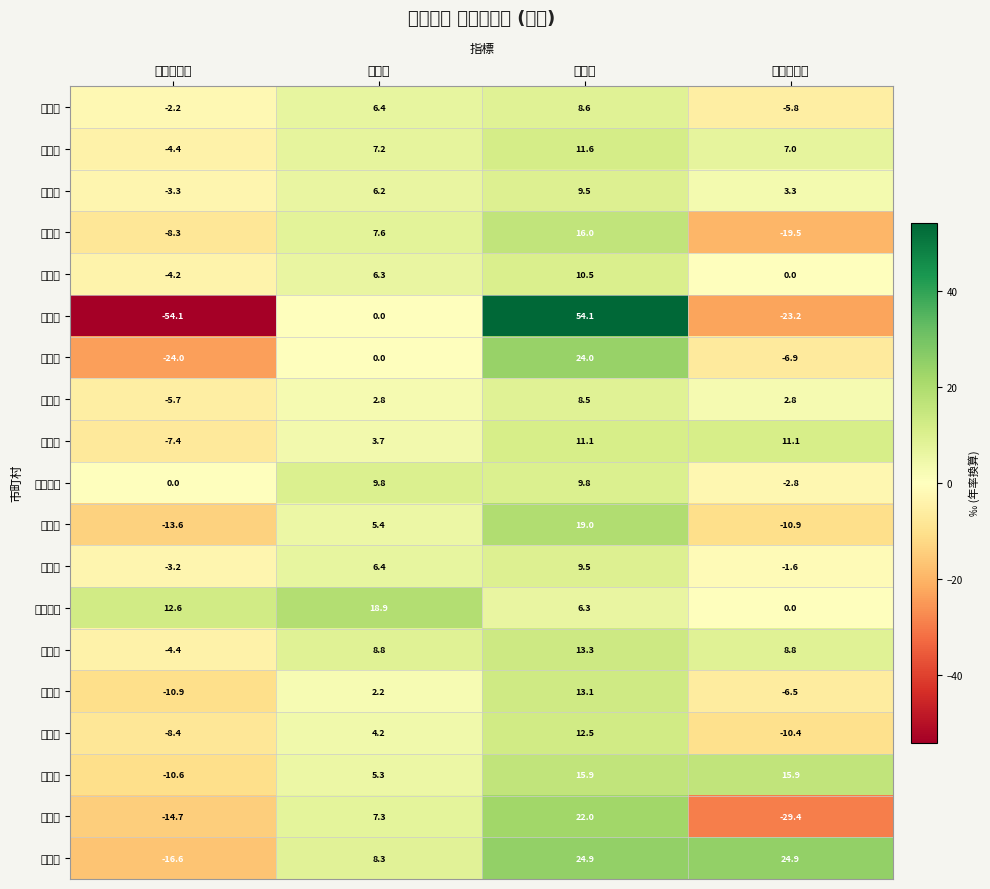

Rank the categories by 境港市 value from lowest to highest.

社会増減率, 自然増減率, 出生率, 死亡率